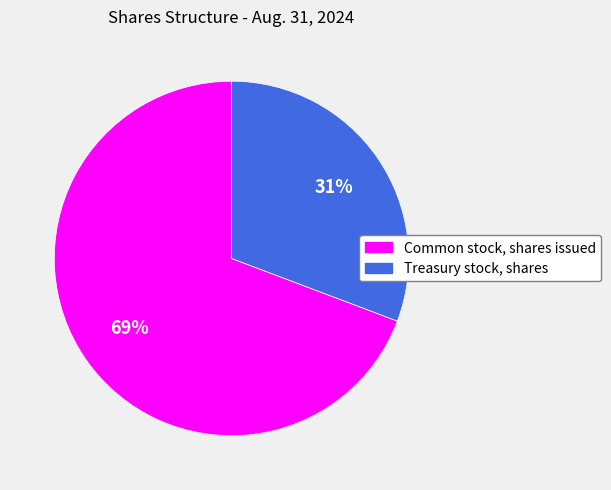

What percentage is the Common stock, shares issued slice, to the nearest percent?

69%